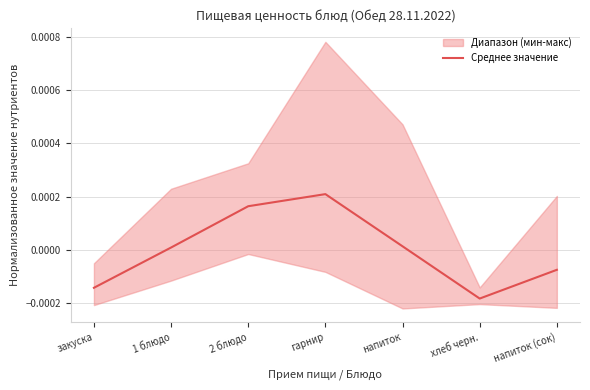

Which category has the lowest value across all series?

хлеб черн.